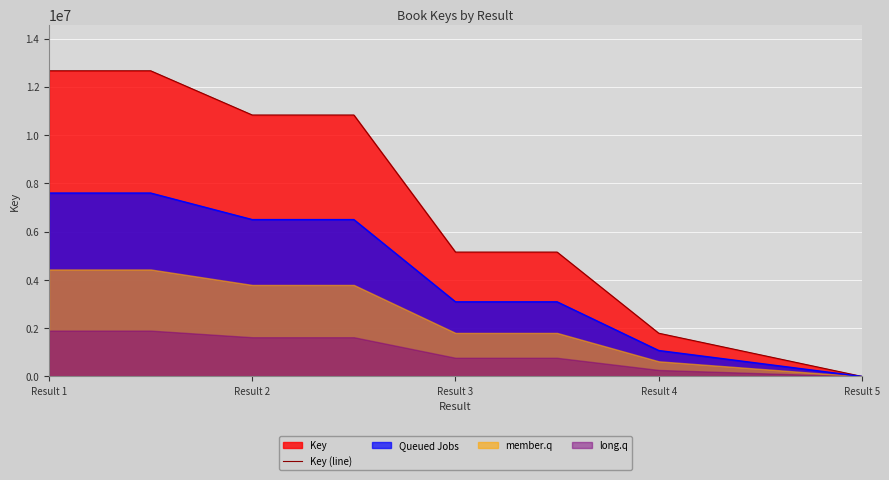

Reading left to right, what are all the values shown in this chart?

12666283	12666283	10833370	10833370	5153245	5153245	1791518	0